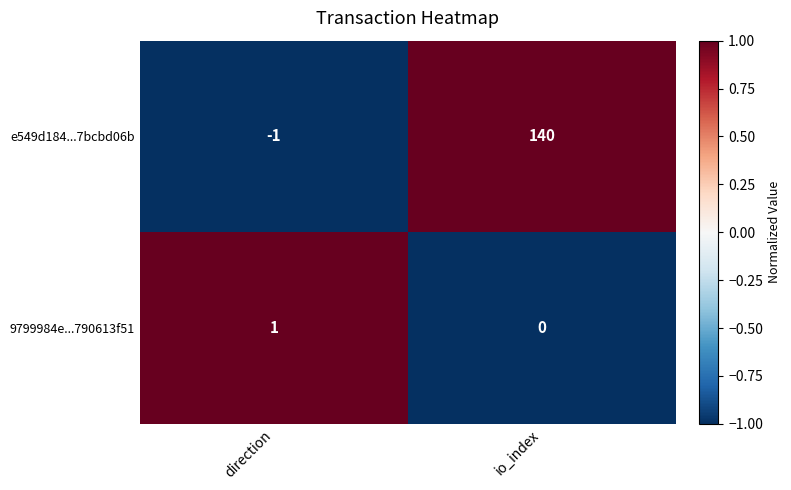

How many categories are shown in the chart?

2